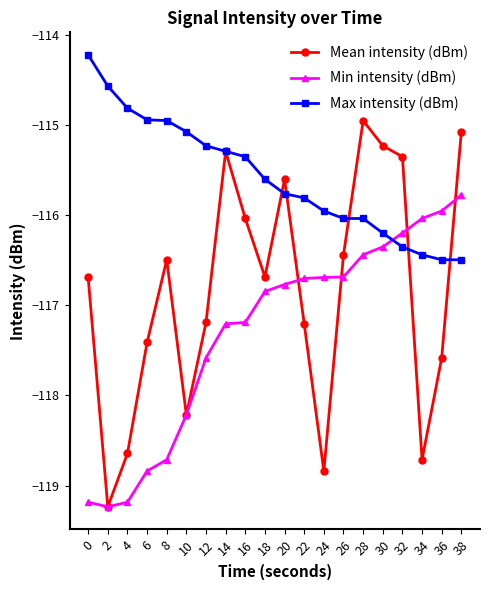

Which series has the widest spread of values?

Mean intensity (dBm)